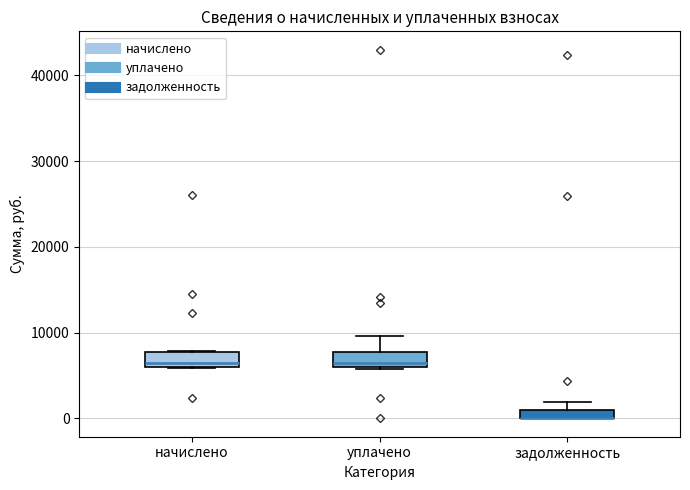

Where does the upper whisker of the box for уплачено end on the y-axis? The values are not printed on the chart, so give them approximately, as read against the axis.

10000